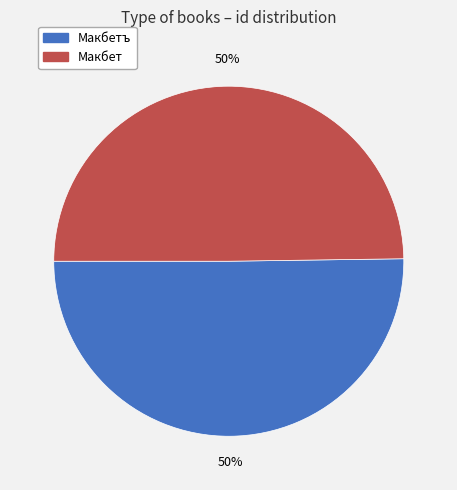

To the nearest percent, what is the average slice percentage?

50%